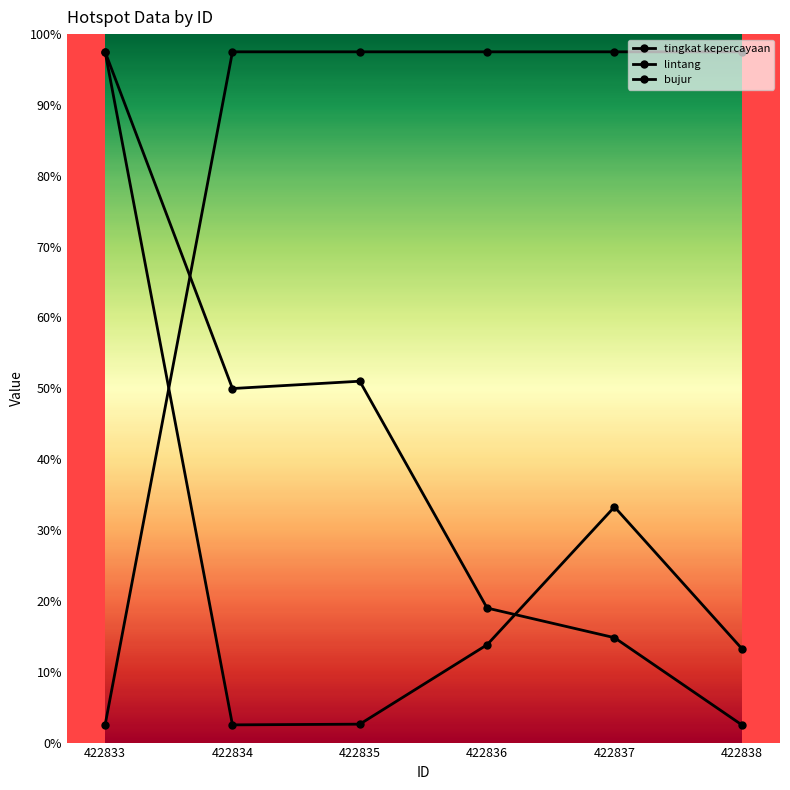

Which series ends up on top after the final intersection of tingkat kepercayaan and bujur?

tingkat kepercayaan